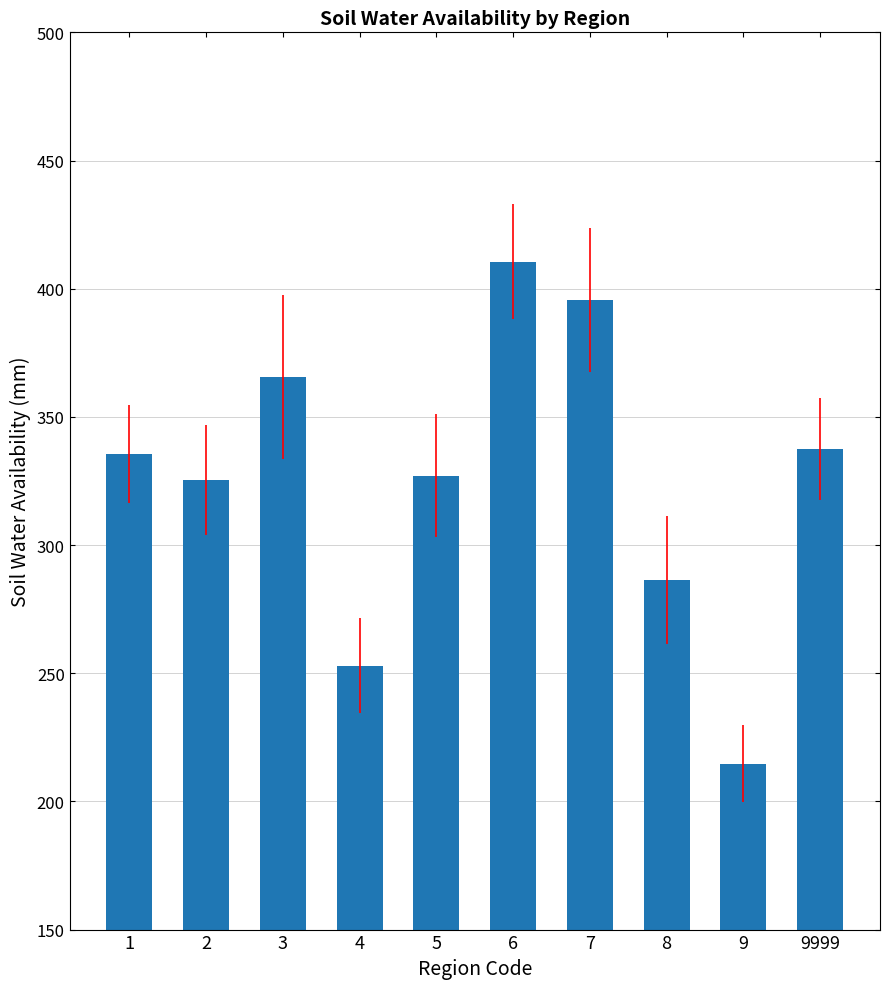

At which category does the chart reach its peak across all series?

6